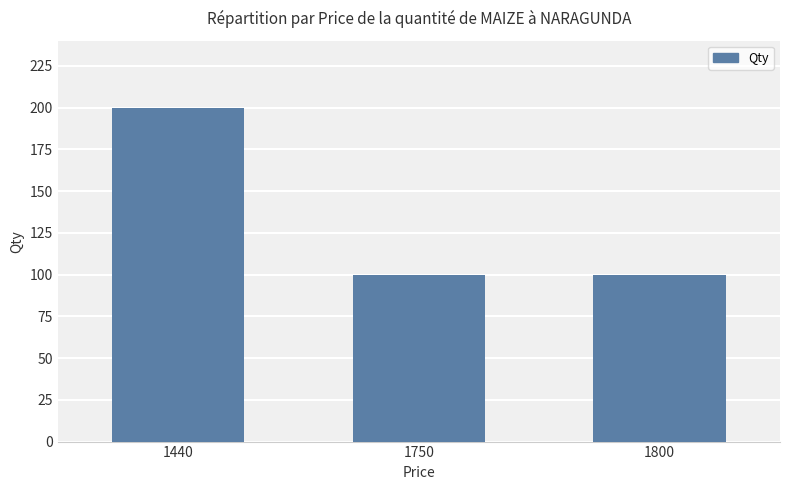

Is it true that the value at 1750 is 45?

False